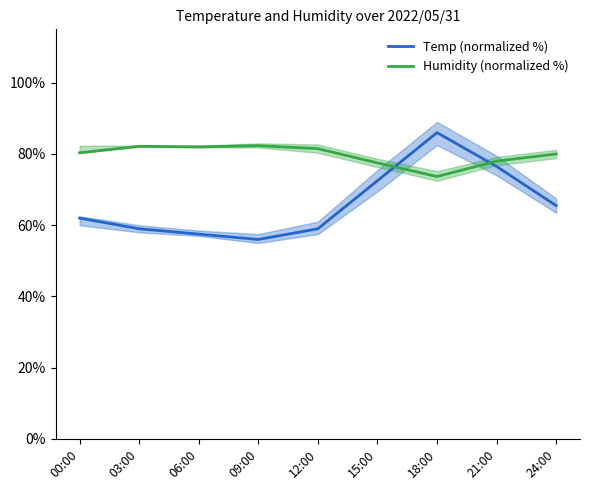

Rank the categories by Humidity (normalized %) value from lowest to highest.

18:00, 15:00, 21:00, 24:00, 00:00, 12:00, 06:00, 03:00, 09:00